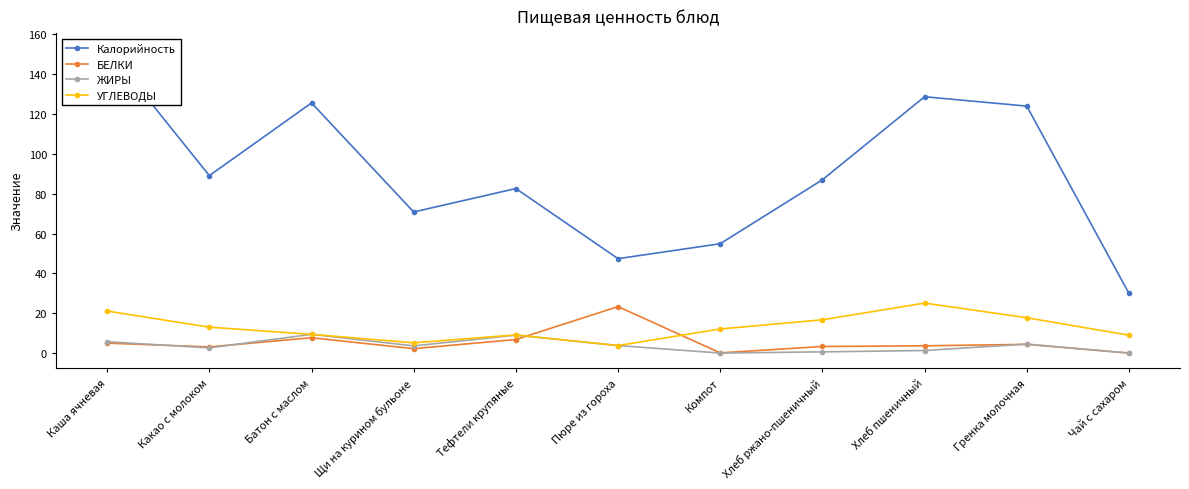

Which label corresponds to the largest value in the chart?

Каша ячневая